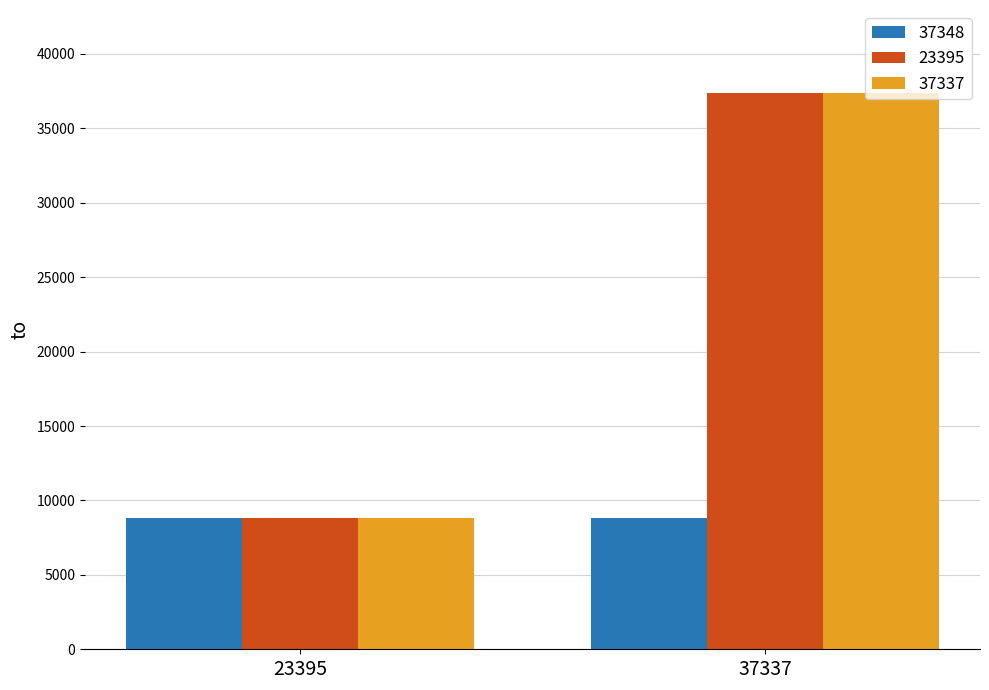

The value of 23395 at 37337 is 13400. True or false?

False